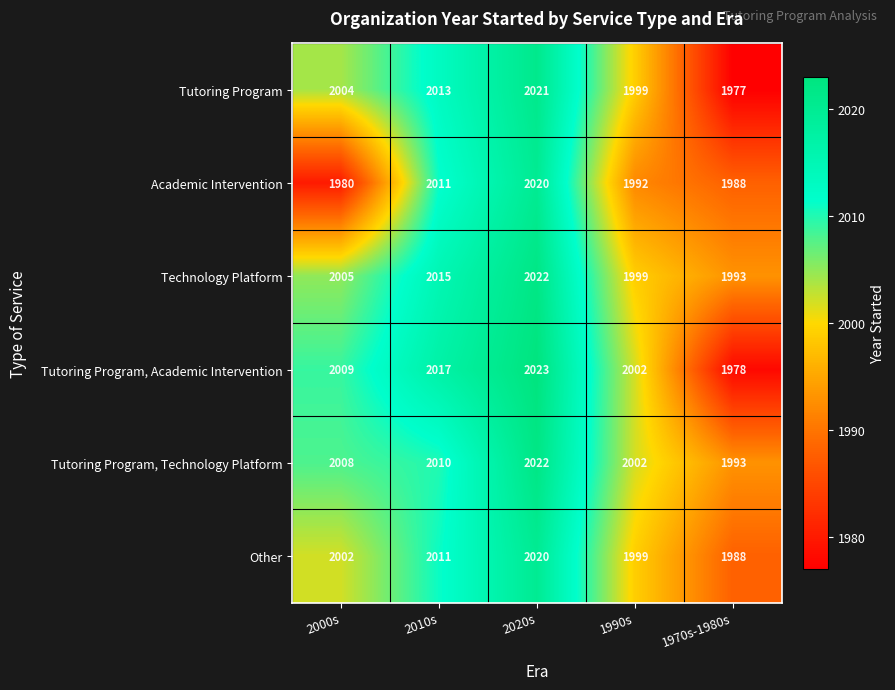

Which series has the largest range (max minus min)?

Tutoring Program, Academic Intervention